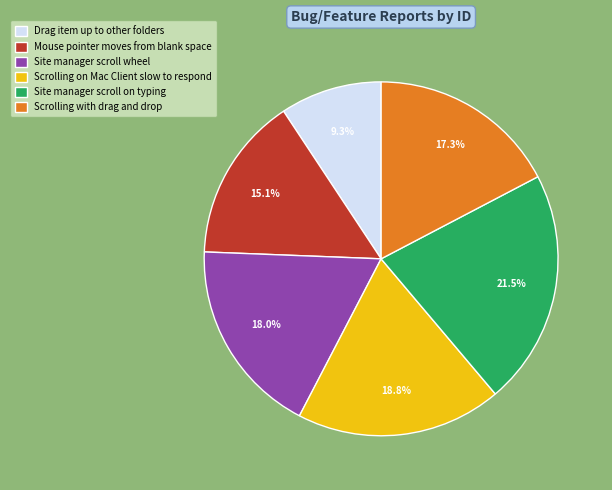

Does any single category account for the majority?

No